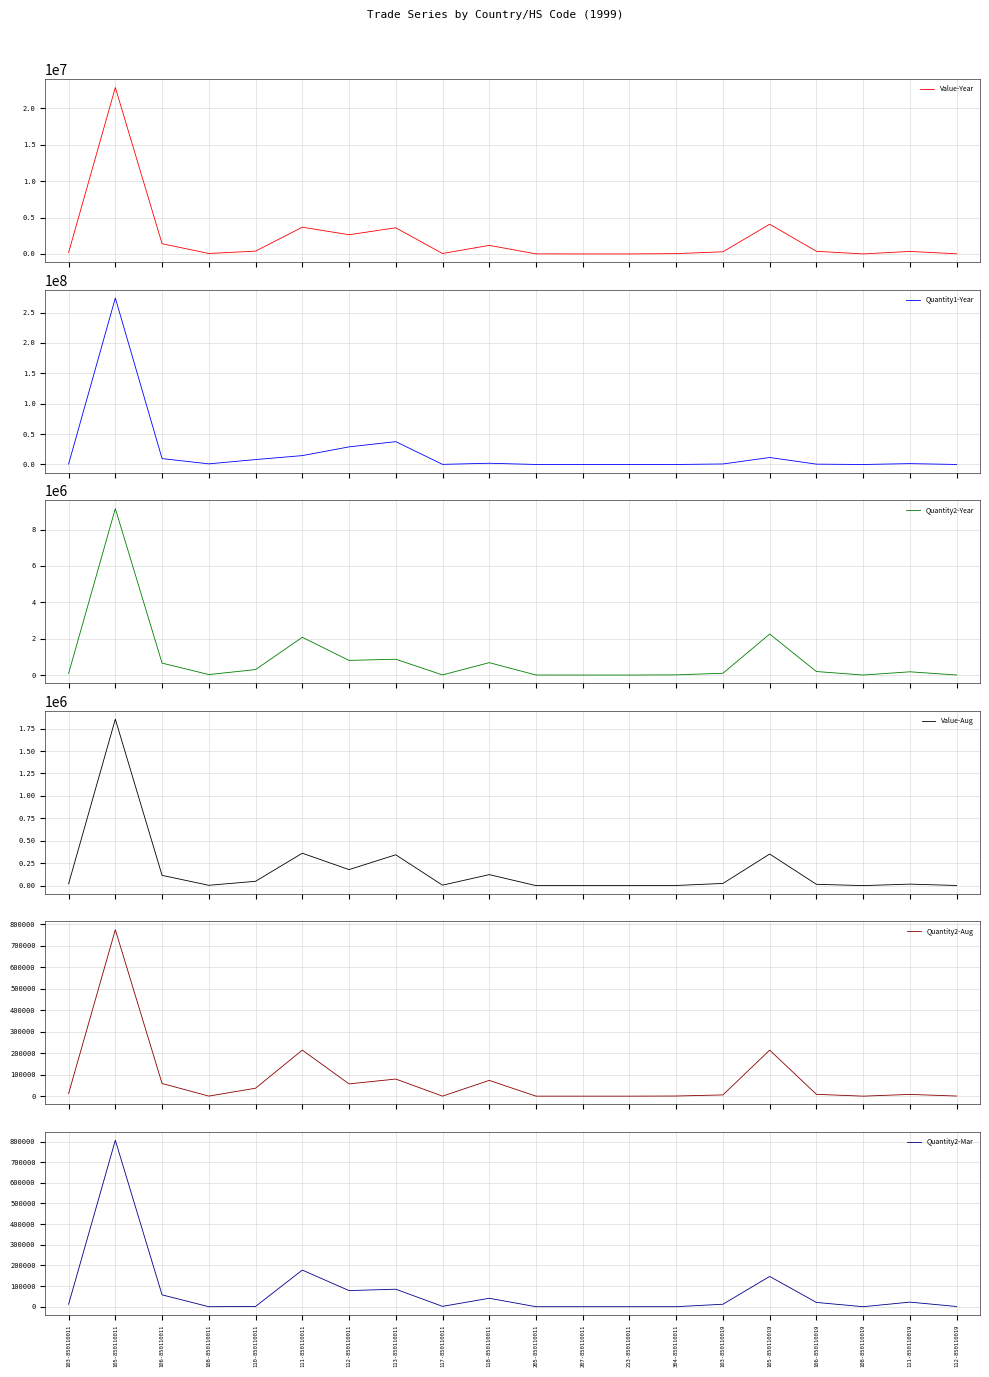

Reading left to right, transcribe all the data shown in this chart.

Value-Year: 103-850110011=183964	105-850110011=22878046	106-850110011=1409123	108-850110011=62227	110-850110011=386104	111-850110011=3676144	112-850110011=2639707	113-850110011=3592684	117-850110011=58559	118-850110011=1177327	205-850110011=8285	207-850110011=214	213-850110011=1226	304-850110011=44979	103-850110019=294373	105-850110019=4083919	106-850110019=362556	108-850110019=2090	111-850110019=346769	112-850110019=19725
Quantity1-Year: 103-850110011=751662	105-850110011=273954872	106-850110011=9726645	108-850110011=1031616	110-850110011=8098400	111-850110011=14613242	112-850110011=28974837	113-850110011=37593548	117-850110011=202629	118-850110011=2041218	205-850110011=22260	207-850110011=2	213-850110011=240	304-850110011=17785	103-850110019=859027	105-850110019=11495550	106-850110019=563562	108-850110019=2327	111-850110019=1435120	112-850110019=38061
Quantity2-Year: 103-850110011=87073	105-850110011=9155582	106-850110011=656700	108-850110011=26344	110-850110011=300212	111-850110011=2076095	112-850110011=805299	113-850110011=869934	117-850110011=6825	118-850110011=681201	205-850110011=2036	207-850110011=6	213-850110011=56	304-850110011=9236	103-850110019=98852	105-850110019=2254367	106-850110019=193863	108-850110019=200	111-850110019=178259	112-850110019=2554
Value-Aug: 103-850110011=19720	105-850110011=1854951	106-850110011=113979	108-850110011=3432	110-850110011=47931	111-850110011=360935	112-850110011=178230	113-850110011=343278	117-850110011=4732	118-850110011=122207	205-850110011=0	207-850110011=0	213-850110011=0	304-850110011=1464	103-850110019=24041	105-850110019=351719	106-850110019=14257	108-850110019=0	111-850110019=16422	112-850110019=1256
Quantity2-Aug: 103-850110011=12240	105-850110011=774935	106-850110011=58986	108-850110011=295	110-850110011=36858	111-850110011=214363	112-850110011=57024	113-850110011=79617	117-850110011=85	118-850110011=73441	205-850110011=0	207-850110011=0	213-850110011=0	304-850110011=633	103-850110019=5678	105-850110019=214352	106-850110019=8445	108-850110019=0	111-850110019=8109	112-850110019=547
Quantity2-Mar: 103-850110011=11801	105-850110011=806193	106-850110011=57340	108-850110011=0	110-850110011=1350	111-850110011=177367	112-850110011=78084	113-850110011=84739	117-850110011=1718	118-850110011=40860	205-850110011=18	207-850110011=0	213-850110011=4	304-850110011=137	103-850110019=11930	105-850110019=146695	106-850110019=20680	108-850110019=0	111-850110019=22160	112-850110019=1066